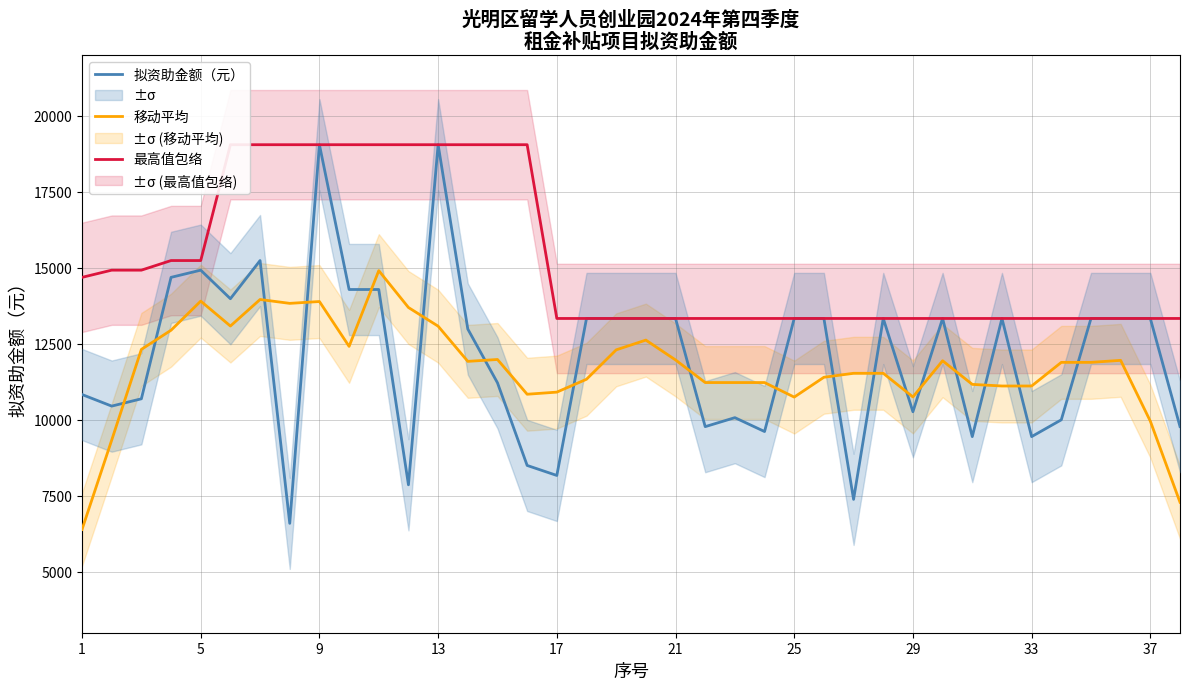

Which series ends up on top after the final intersection of 拟资助金额（元） and 移动平均?

拟资助金额（元）